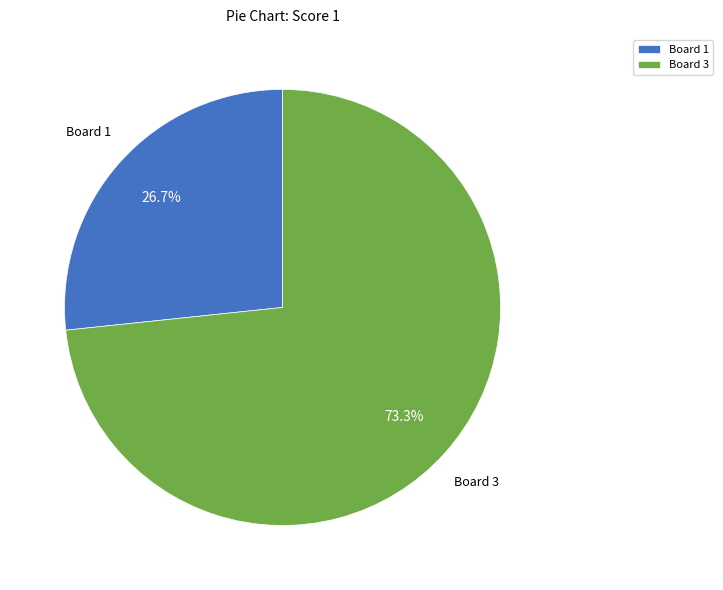

Is there a majority slice in this chart?

Yes